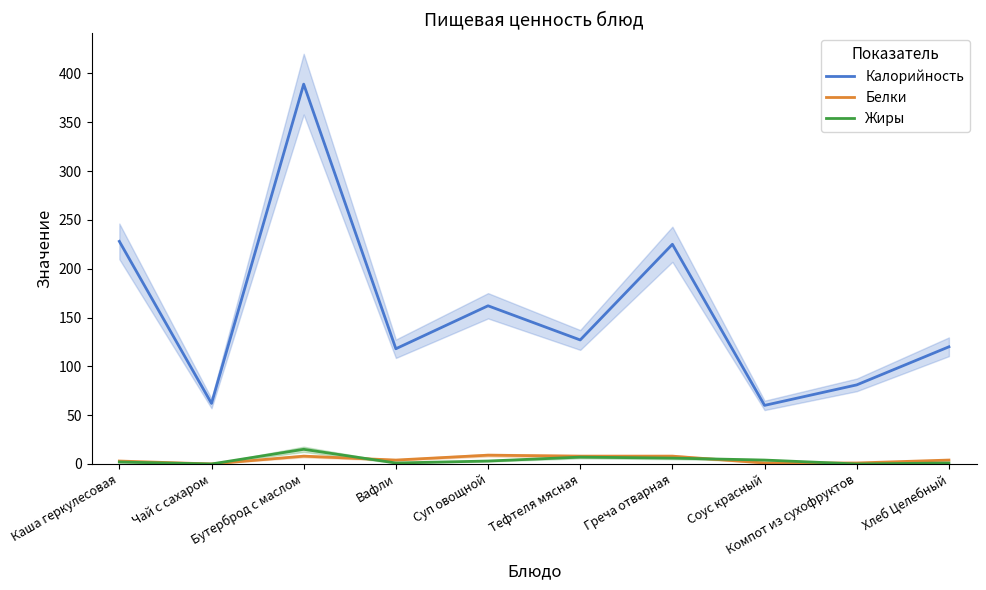

Which series has the largest range (max minus min)?

Калорийность